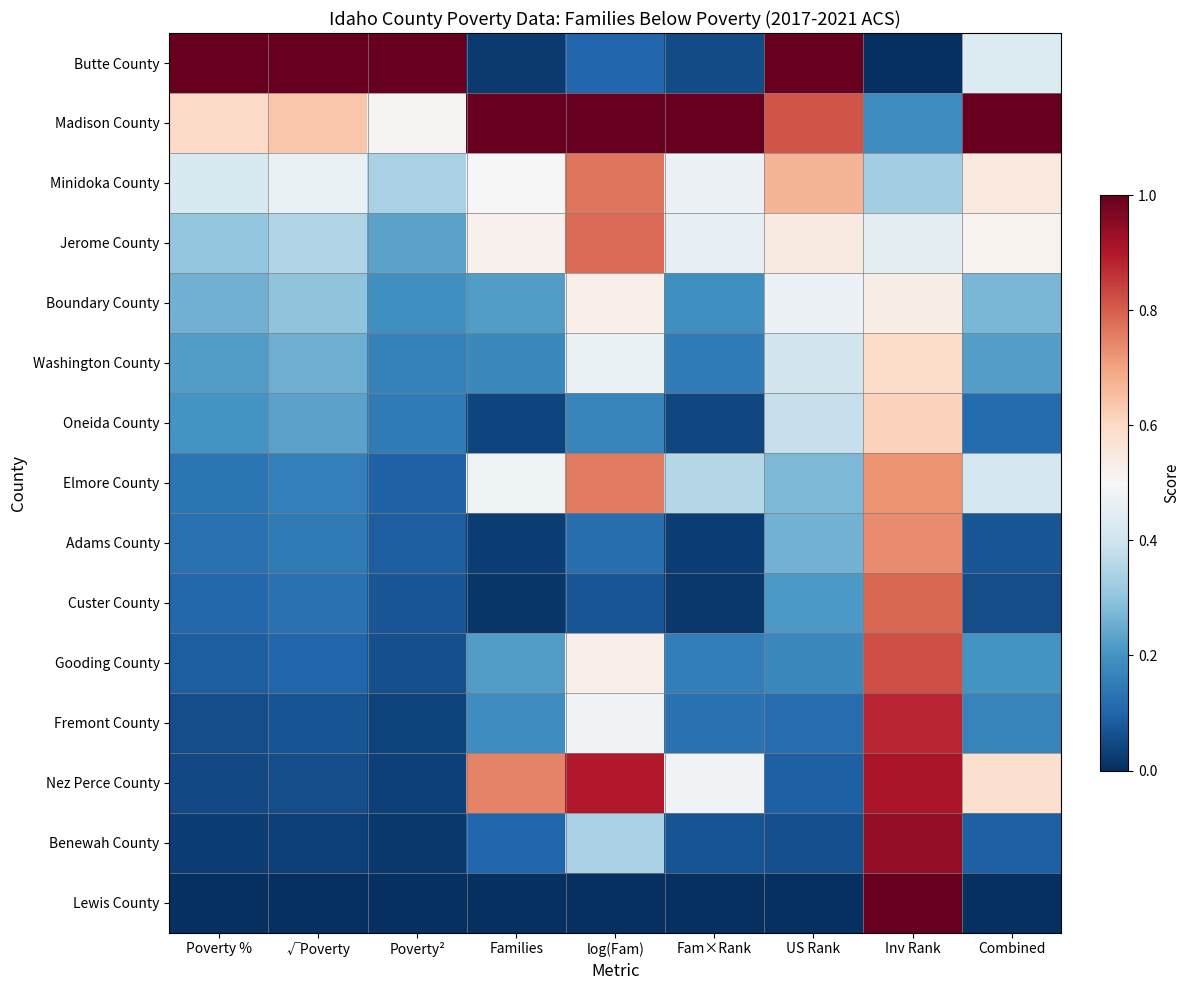

At how many categories does at least one series exceed 0?

9